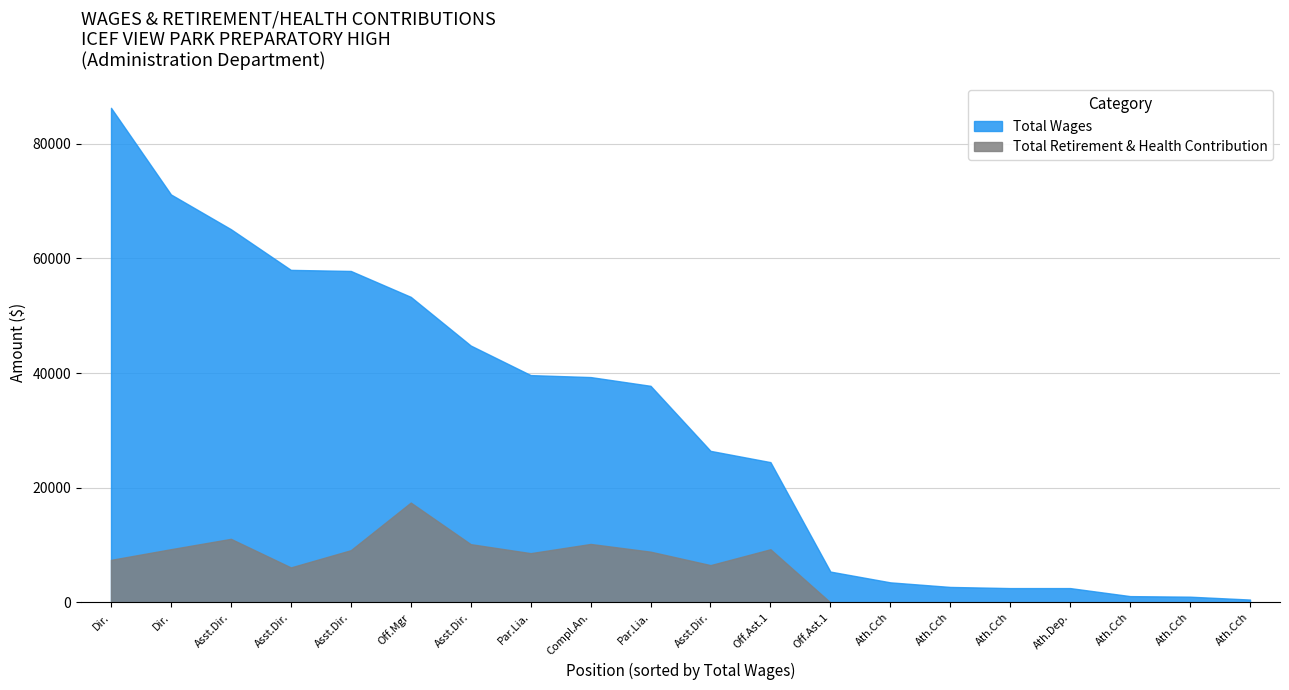

How many values in the Total Wages series are below 37779?

10